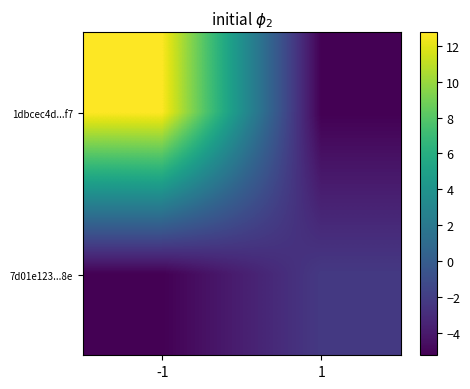

Between -1 and 1, which series saw the biggest shift?

1dbcec4d...f7